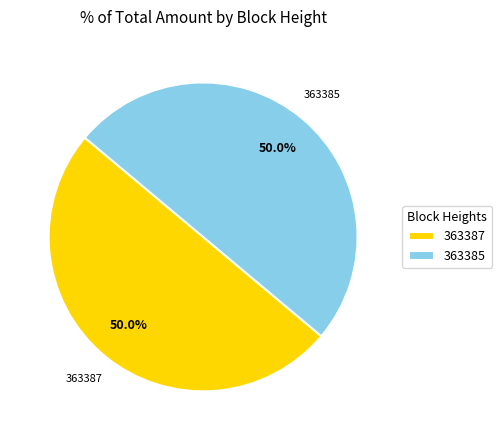

What percentage is NOT represented by 363385?

50.0%